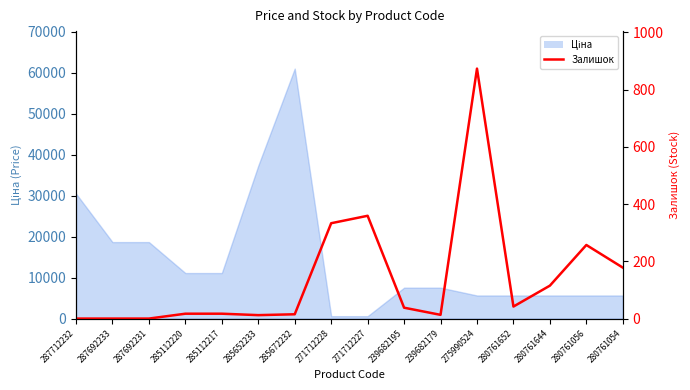

What is the sum of all values?

2269